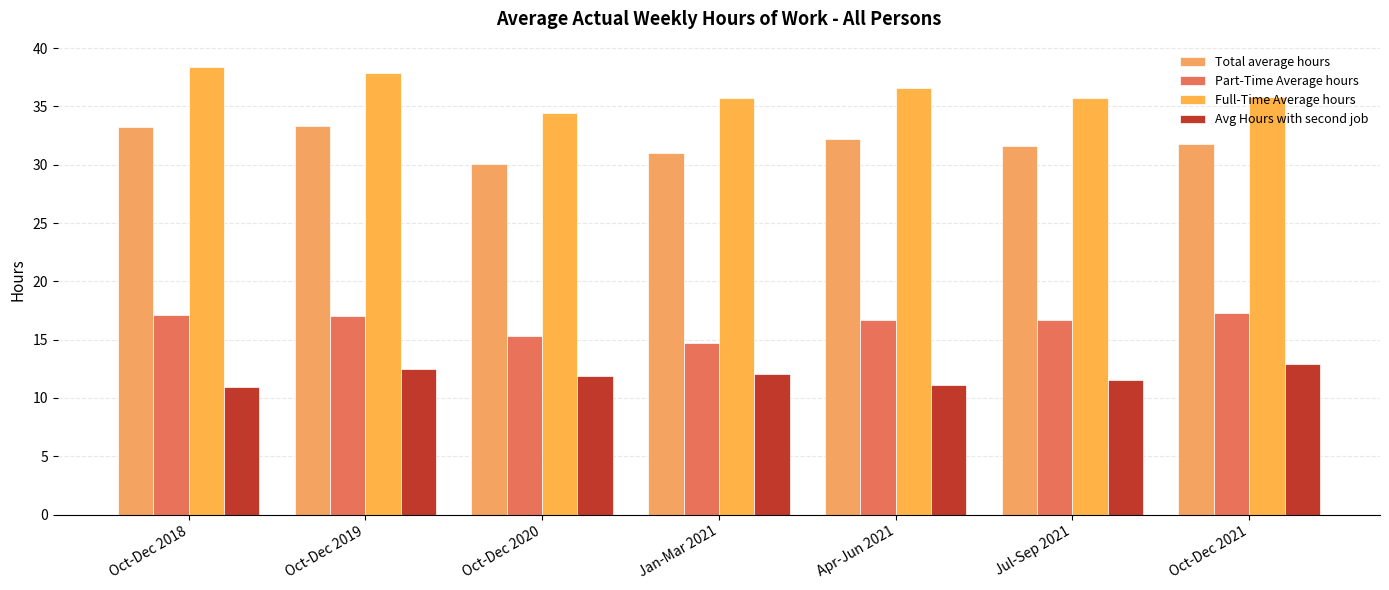

Count the number of categories in the chart.

7